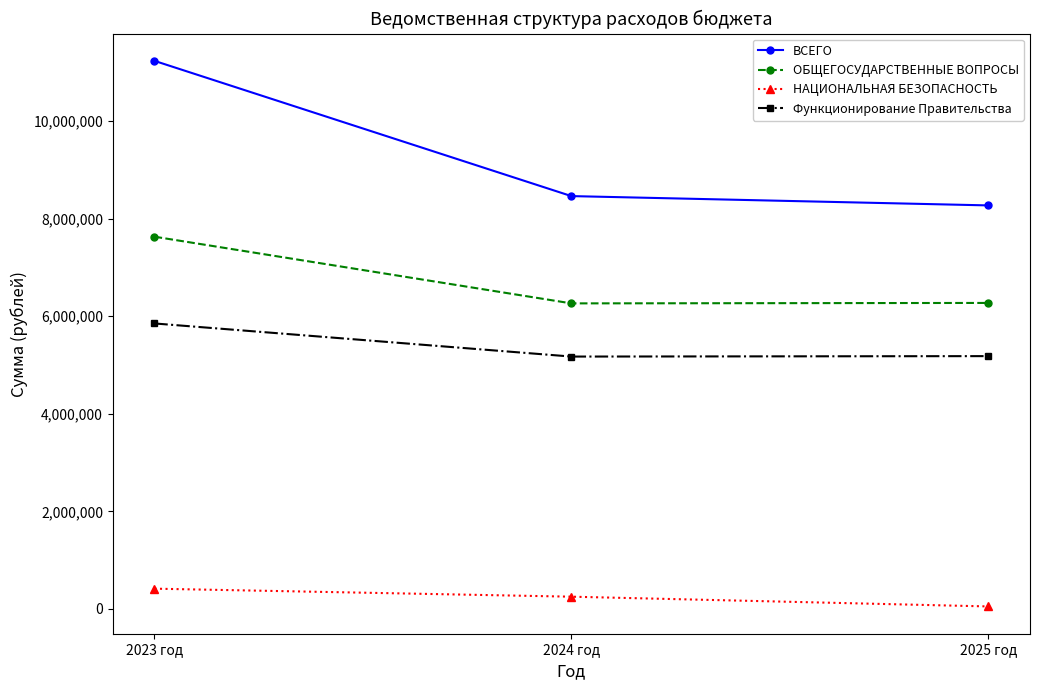

What is the label of the 1st point from the left?

2023 год